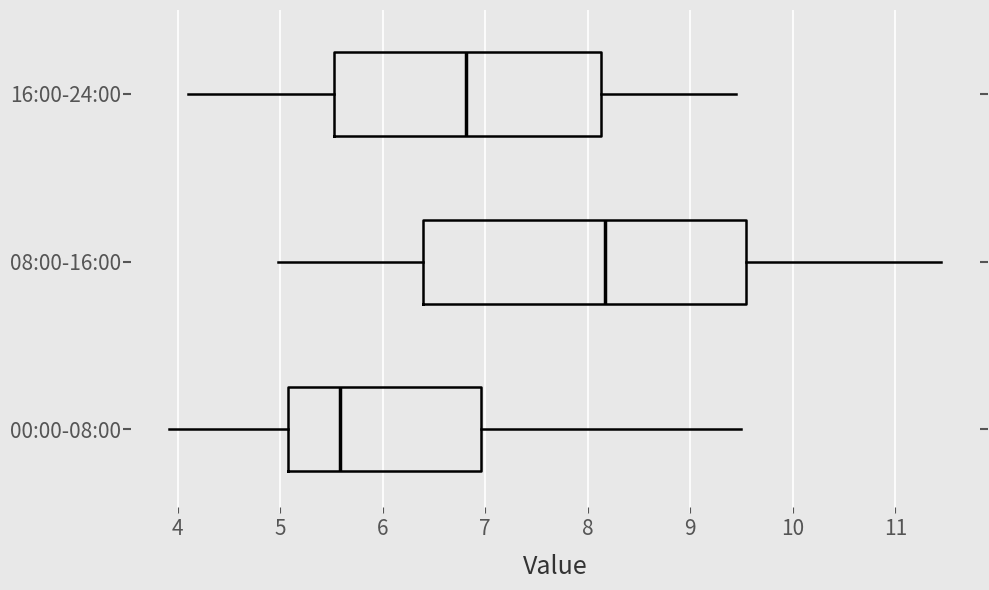

Which box has the furthest to the right median line?

08:00-16:00